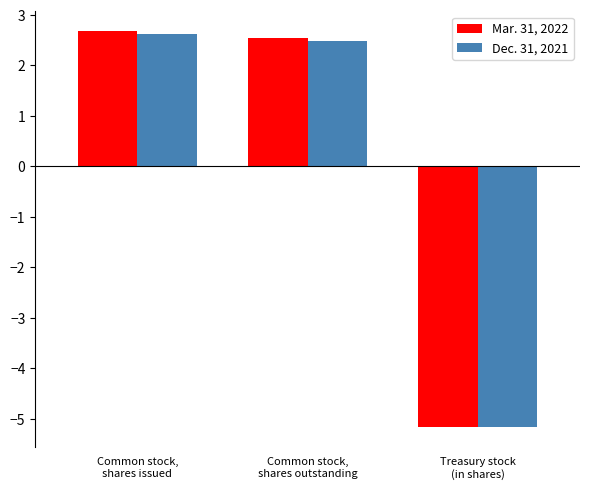

What is the approximate value of Dec. 31, 2021 at Treasury stock
(in shares)?

-5.2